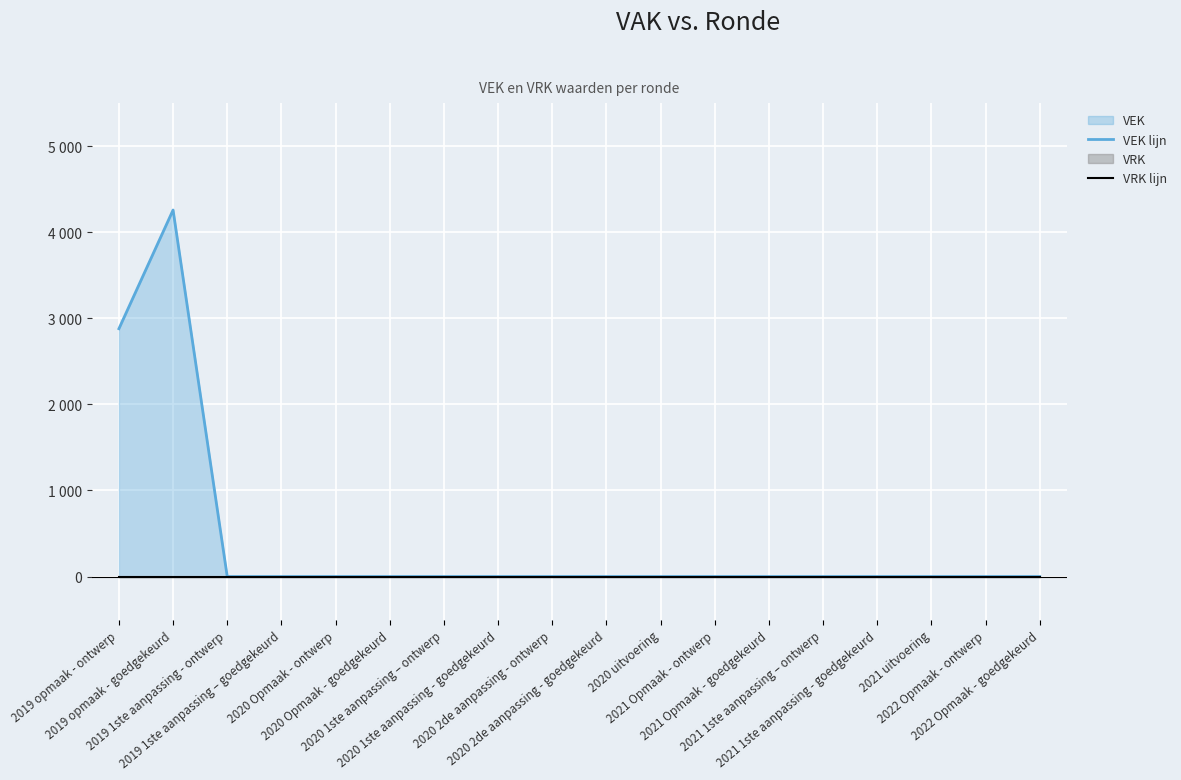

The VEK lijn series shows 0 at 2019 1ste aanpassing - ontwerp. True or false?

True